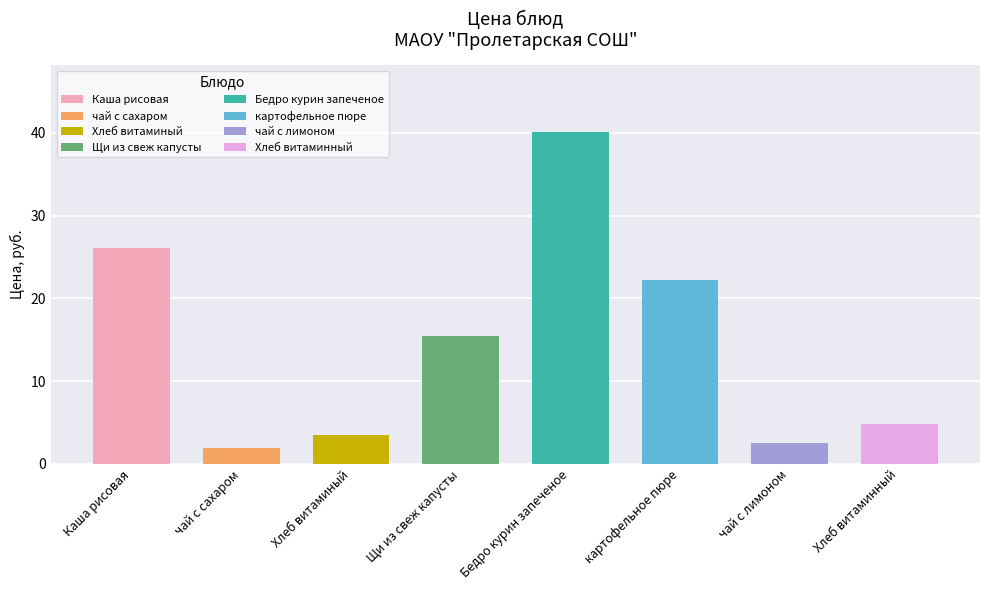

What is the change in value from Щи из свеж капусты to Бедро курин запеченое?

+24.7